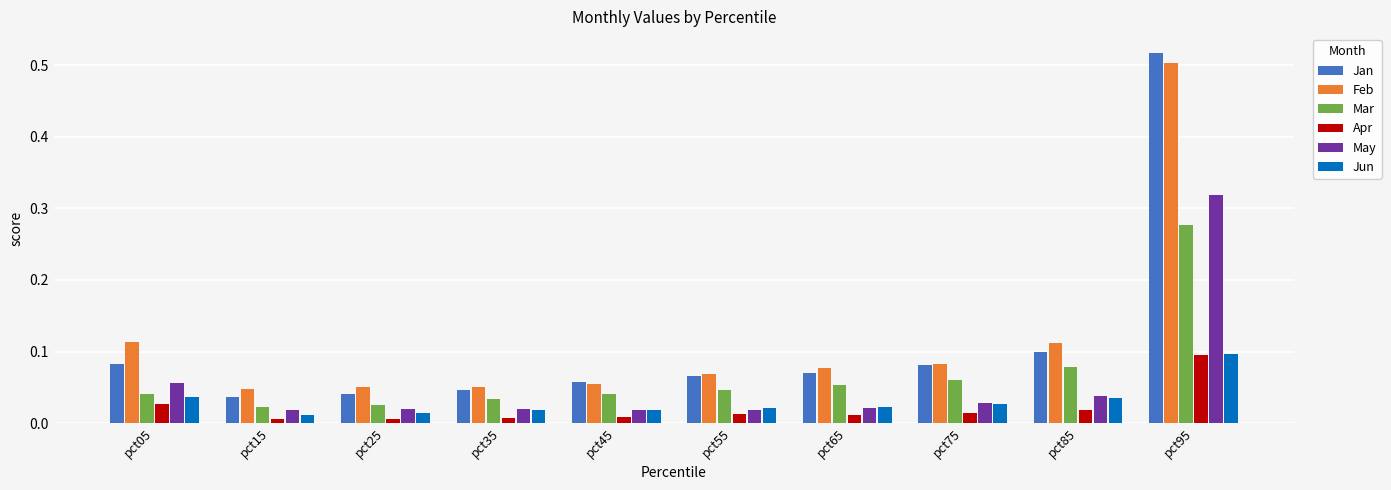

Is the value of Feb at pct85 greater than the value of Jan at pct55?

Yes